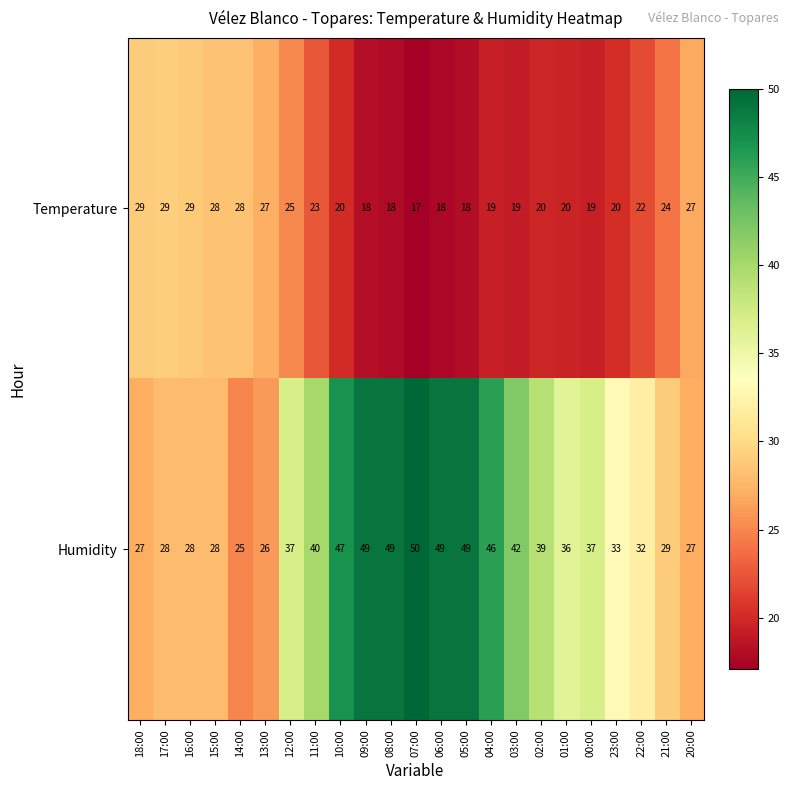

What is the total value across all series at 02:00?

59